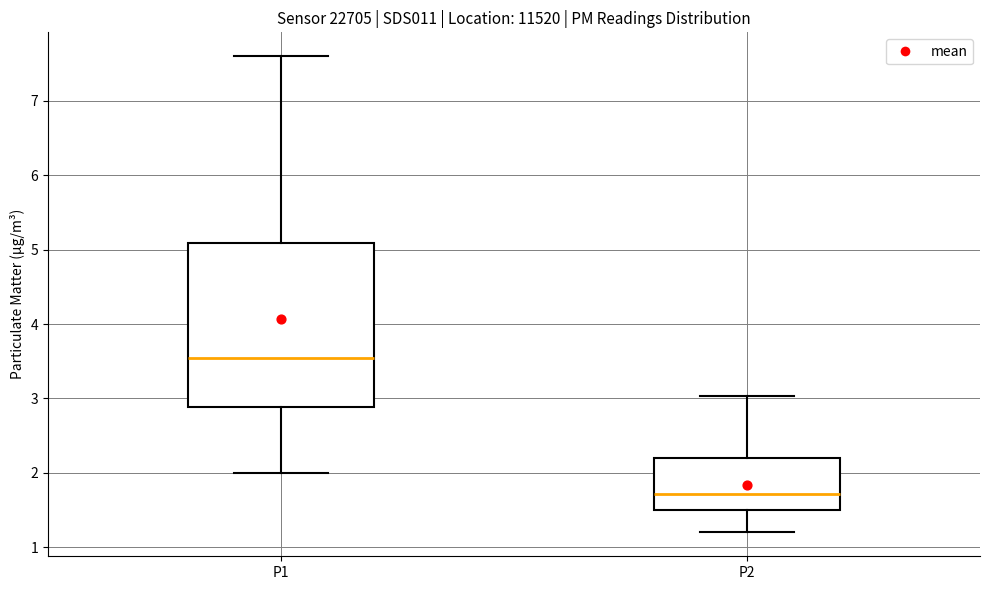

Which box has the lowest median line?

P2